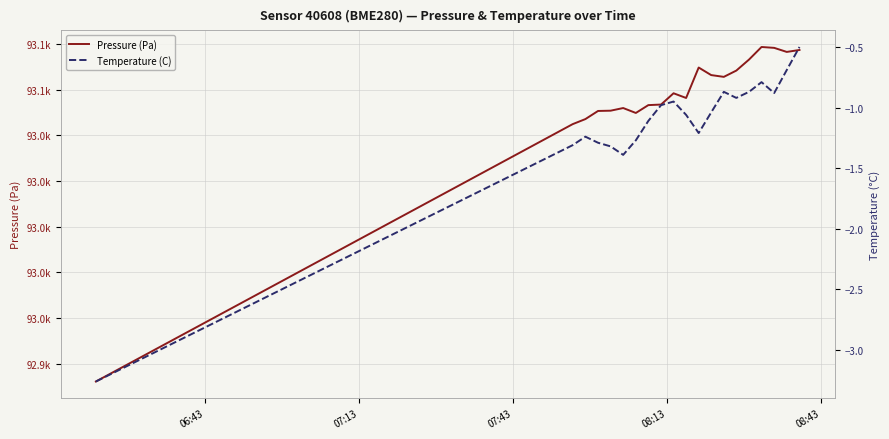

What are all the series names shown in the legend?

Pressure (Pa), Temperature (C)